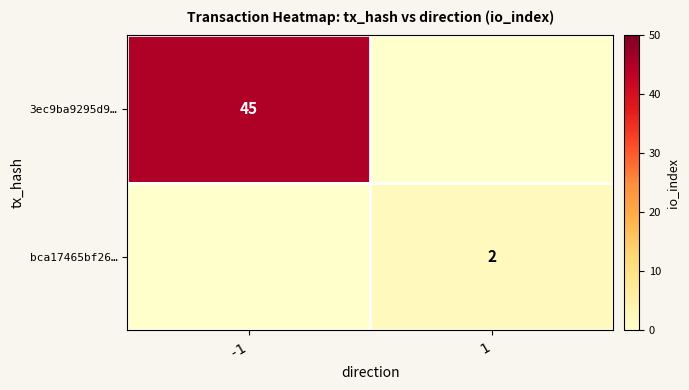

The 3ec9ba9295d9… series shows 45 at -1. True or false?

True